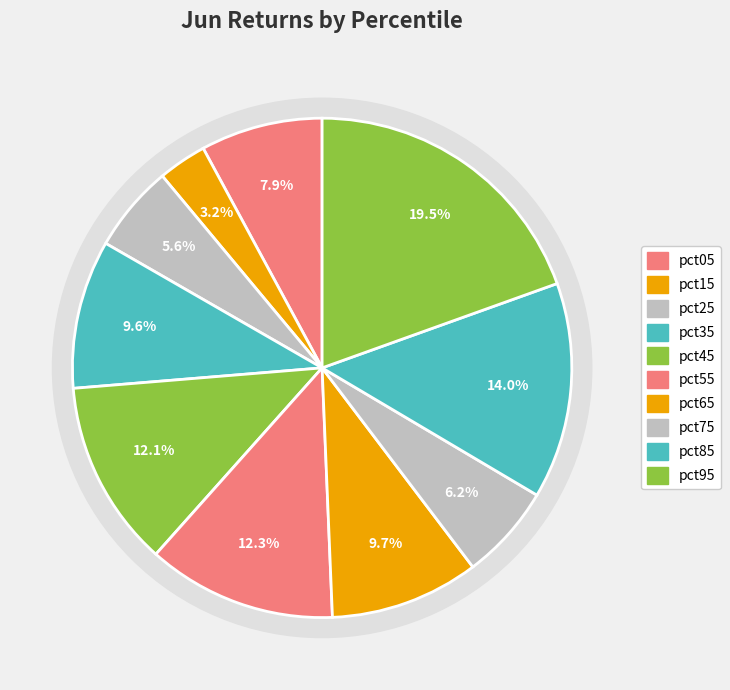

Count the number of slices in the pie.

10